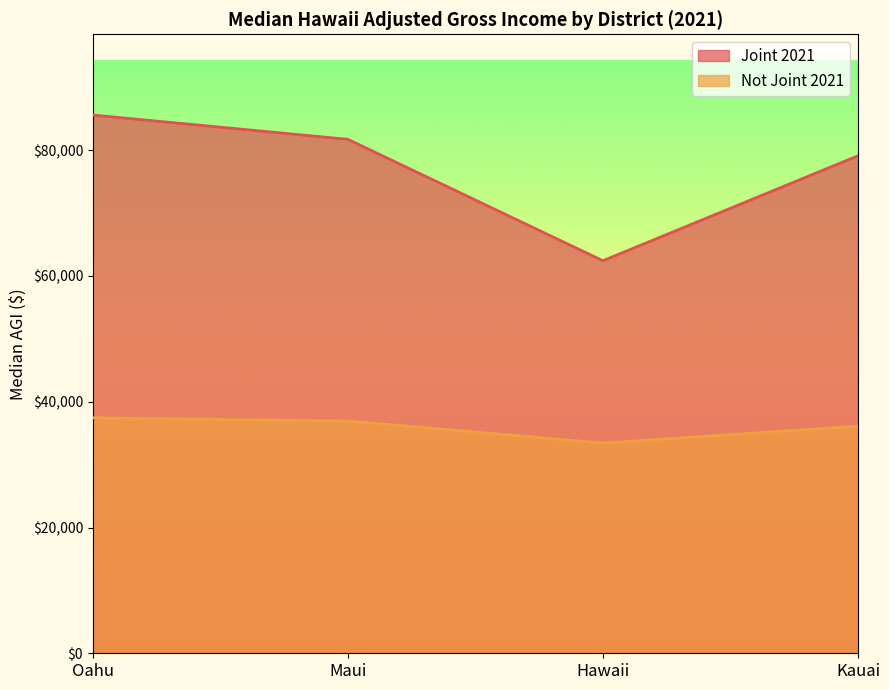

What is the maximum value shown in the chart?

85599.0